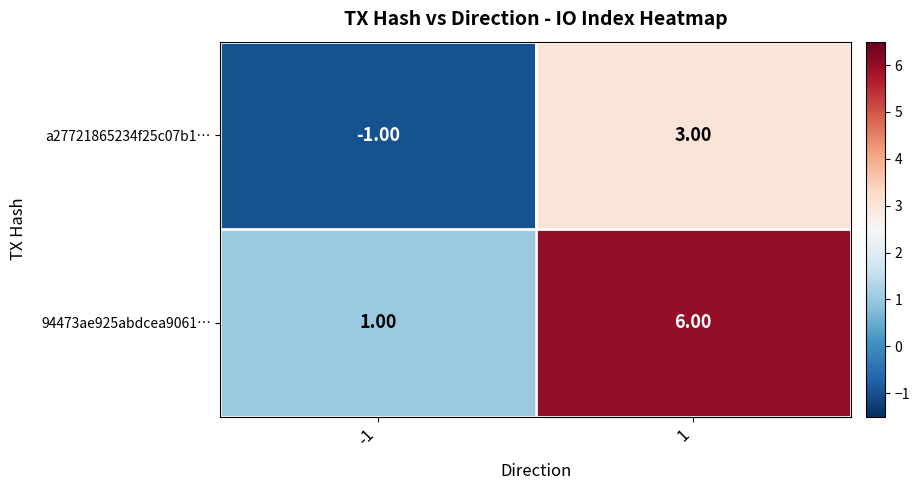

Which series has the largest total across all categories?

94473ae925abdcea9061…